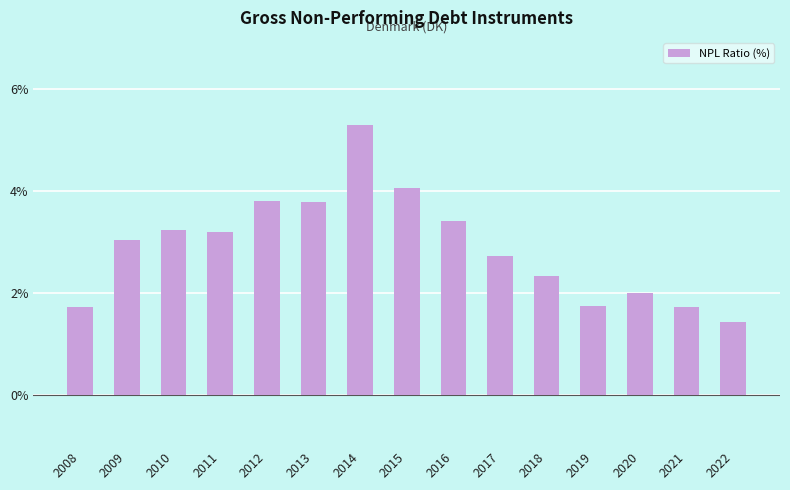

Reading left to right, extract all data points from this chart.

1.7	3.0	3.2	3.2	3.8	3.8	5.3	4.0	3.4	2.7	2.3	1.7	2.0	1.7	1.4